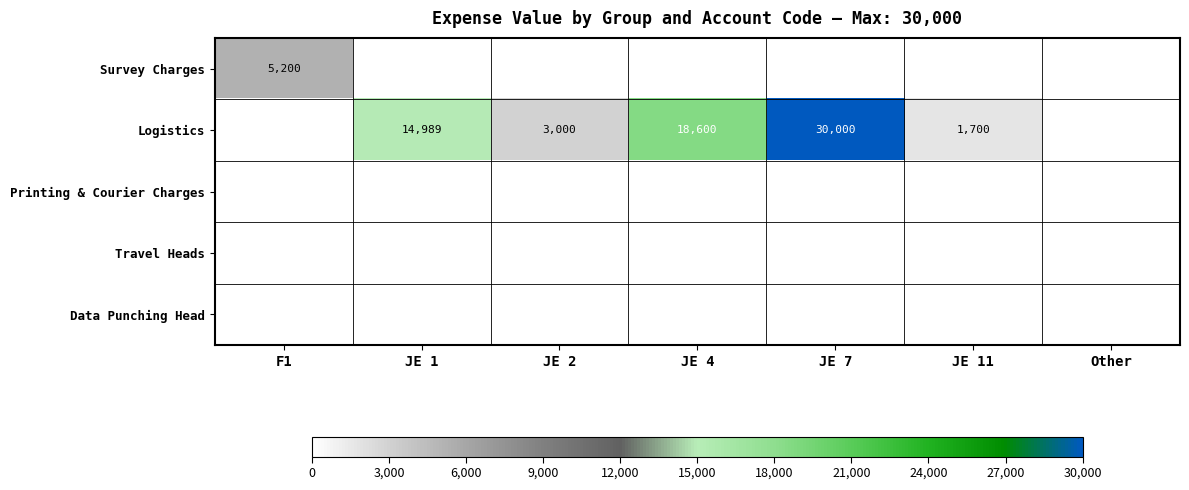

Is it true that Logistics equals 3000 at JE 2?

True